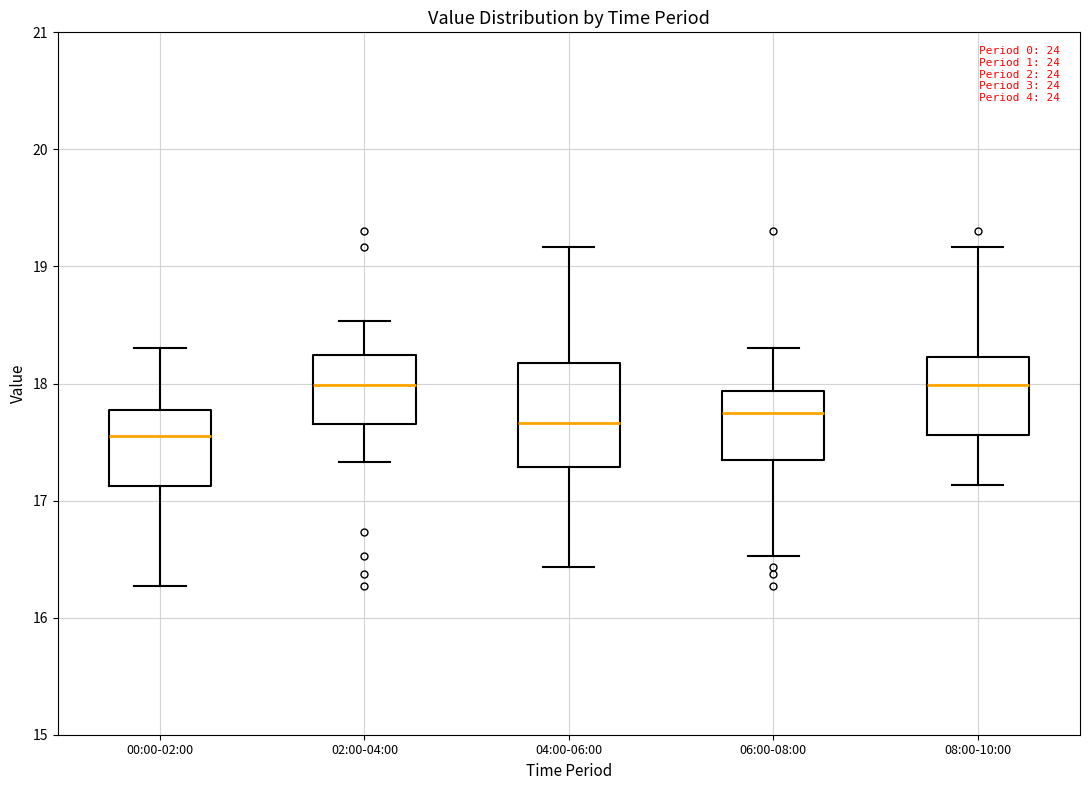

Reading left to right, read every box against the y-axis: the position of its median line, the range the box covers, and the ends of its whiskers. The values are not printed on the chart, so give them approximately, as read against the axis.

00:00-02:00: median 17.6, box 17.1 to 17.8, whiskers 16.3 to 18.3
02:00-04:00: median 18.0, box 17.7 to 18.2, whiskers 17.3 to 18.5
04:00-06:00: median 17.7, box 17.3 to 18.2, whiskers 16.4 to 19.2
06:00-08:00: median 17.8, box 17.3 to 17.9, whiskers 16.5 to 18.3
08:00-10:00: median 18.0, box 17.6 to 18.2, whiskers 17.1 to 19.2